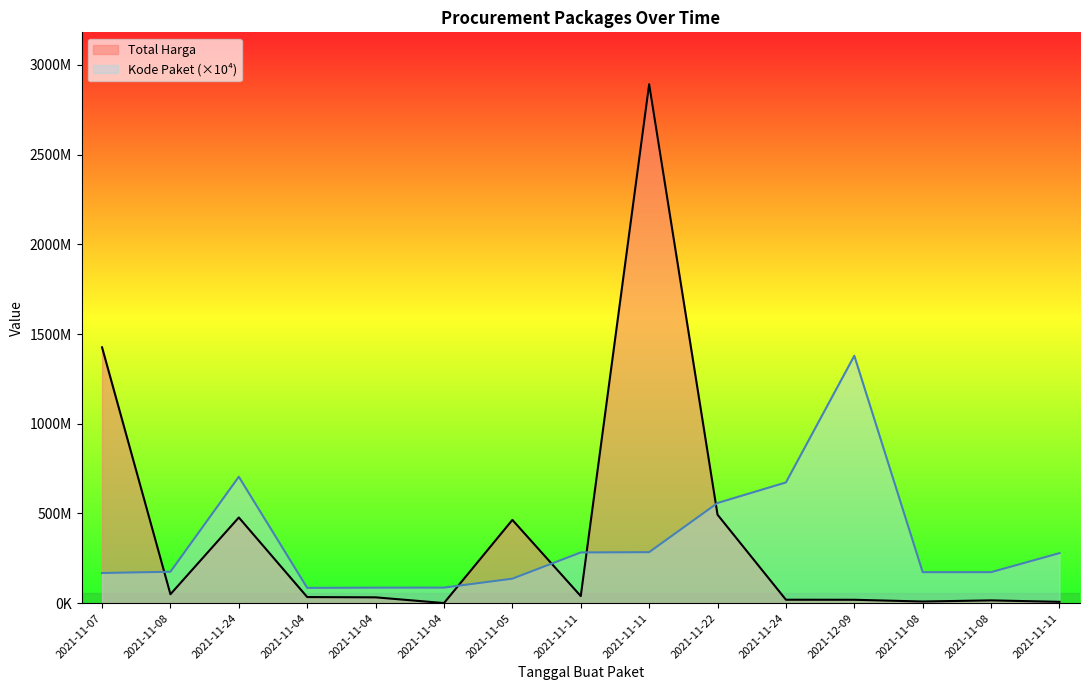

Where is the first local minimum for Total Harga?

2021-11-08